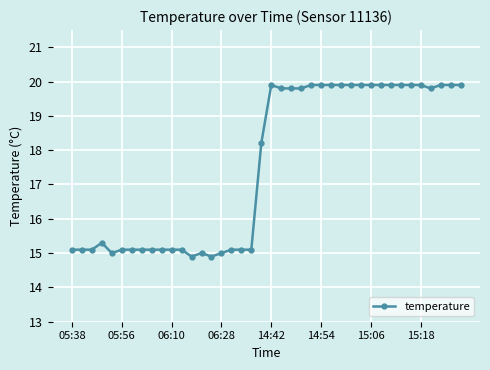

What is the maximum value shown in the chart?

19.9